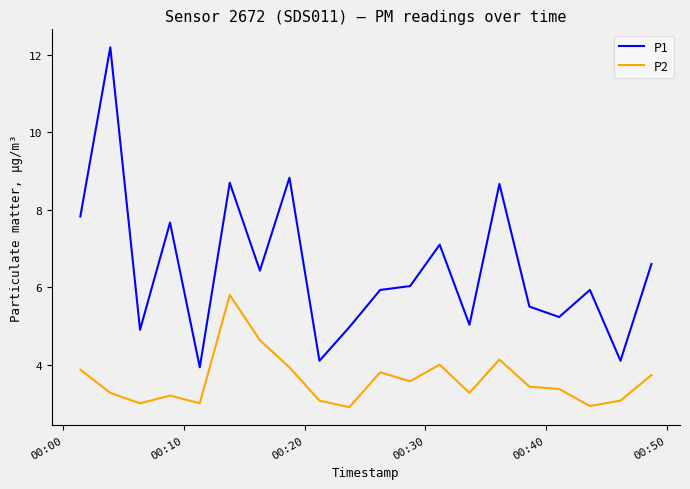

Which series has the largest total across all categories?

P1